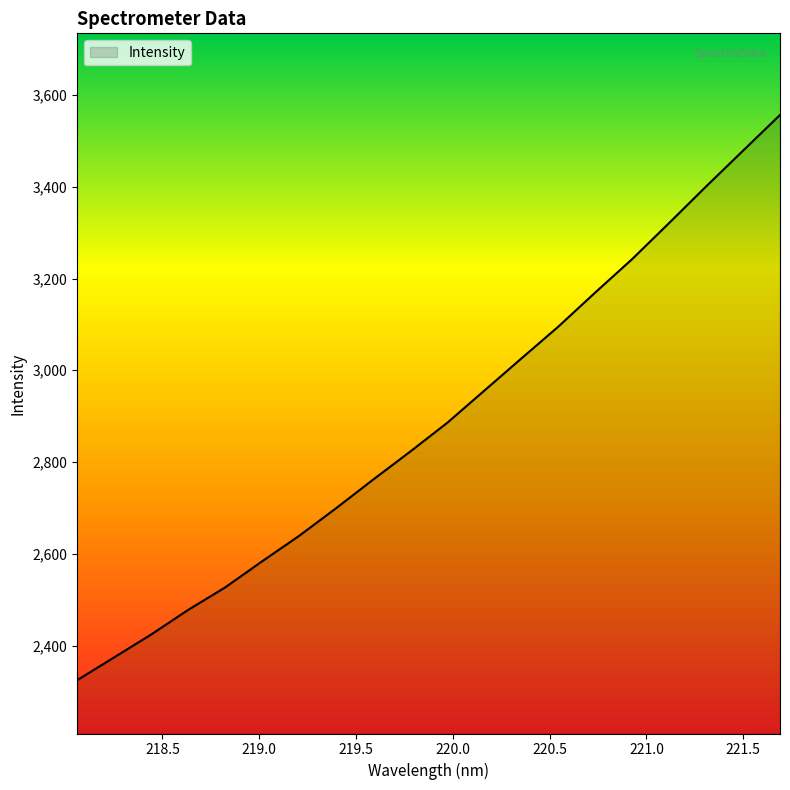

True or false: the data has more than 0 interior local peaks.

False